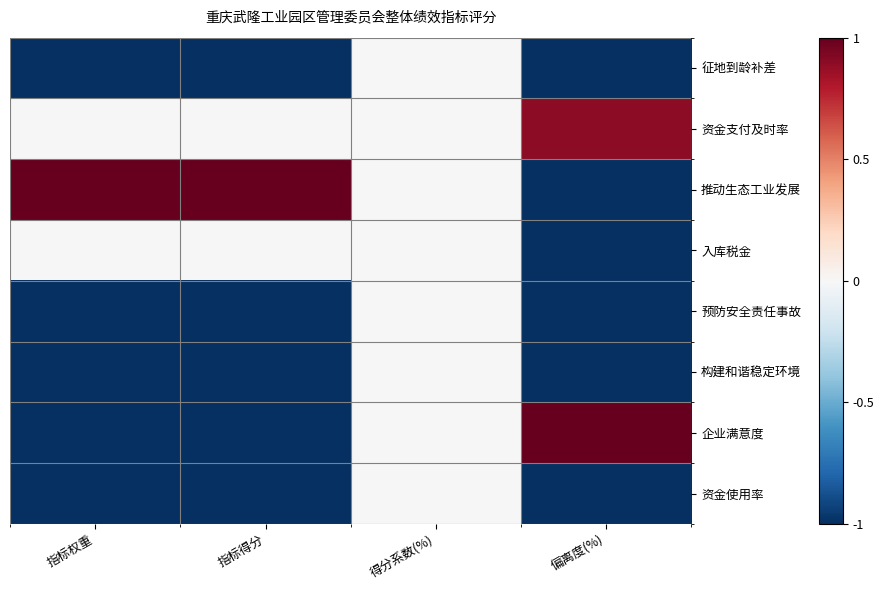

At how many categories does at least one series exceed 0?

3